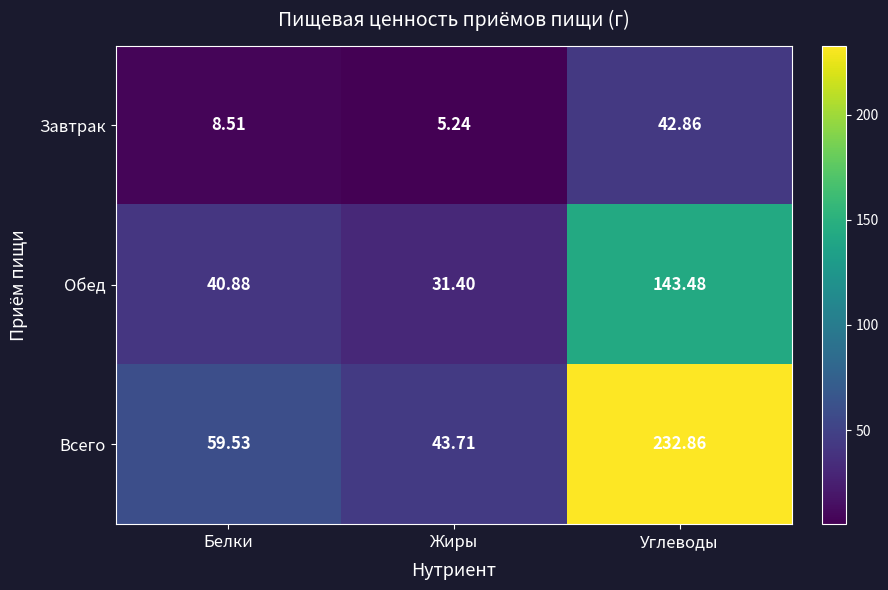

Which label corresponds to the smallest value in the chart?

Жиры